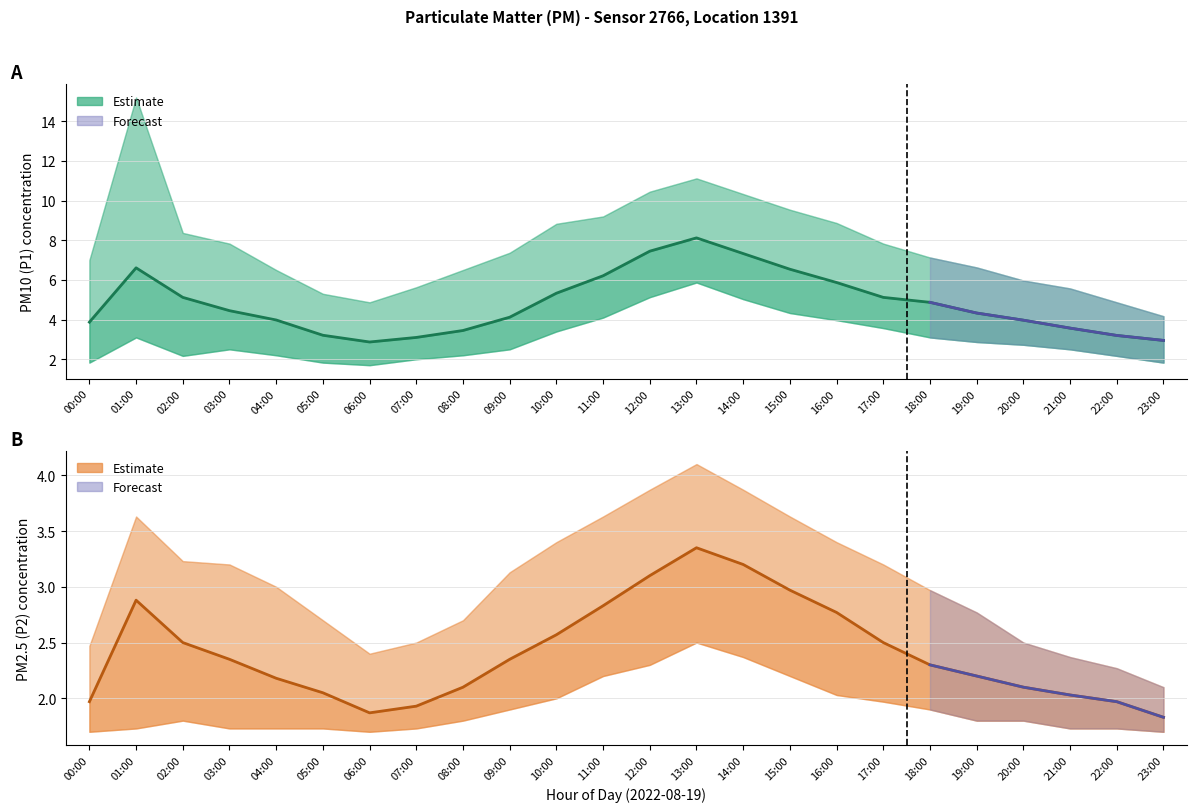

Which series has the largest range (max minus min)?

P1 (PM10)